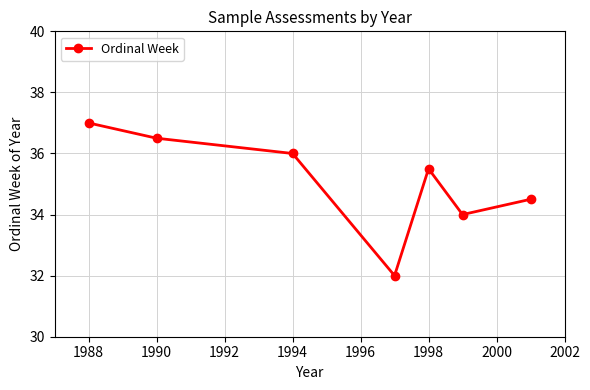

What is the smallest value displayed?

32.0